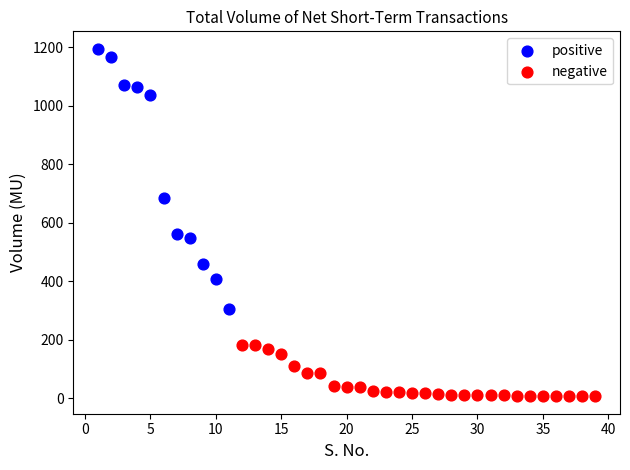

What are all the series names shown in the legend?

positive, negative